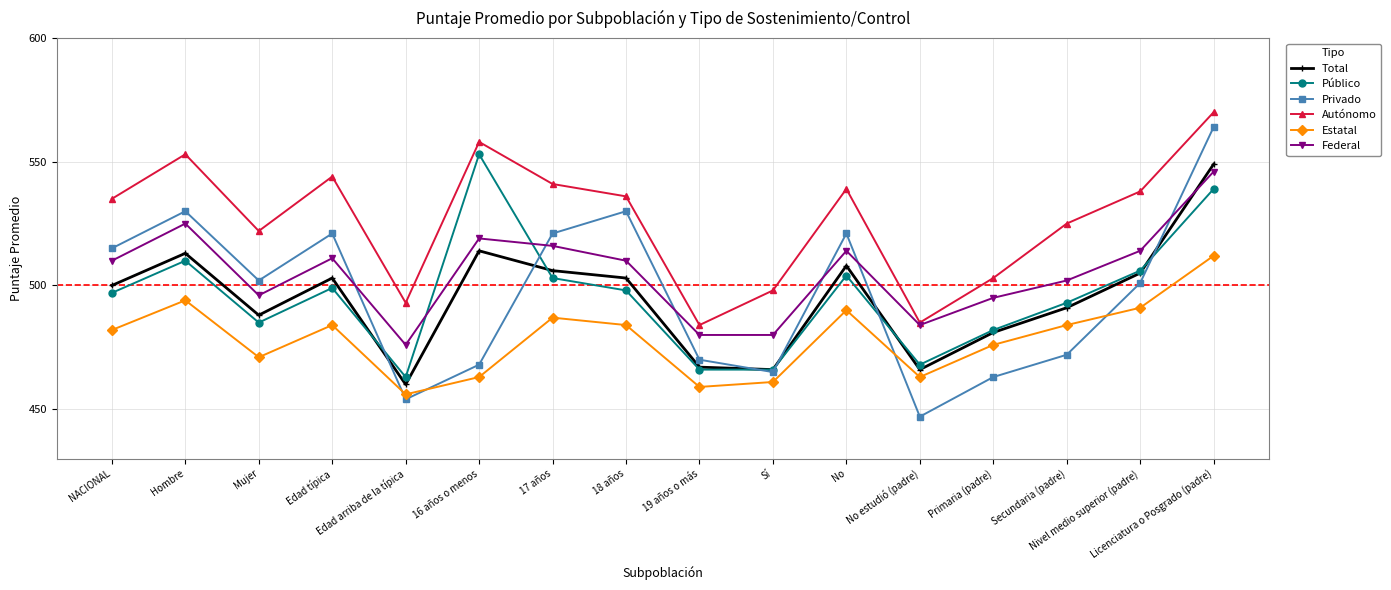

What is the sum of all Privado values?

7944